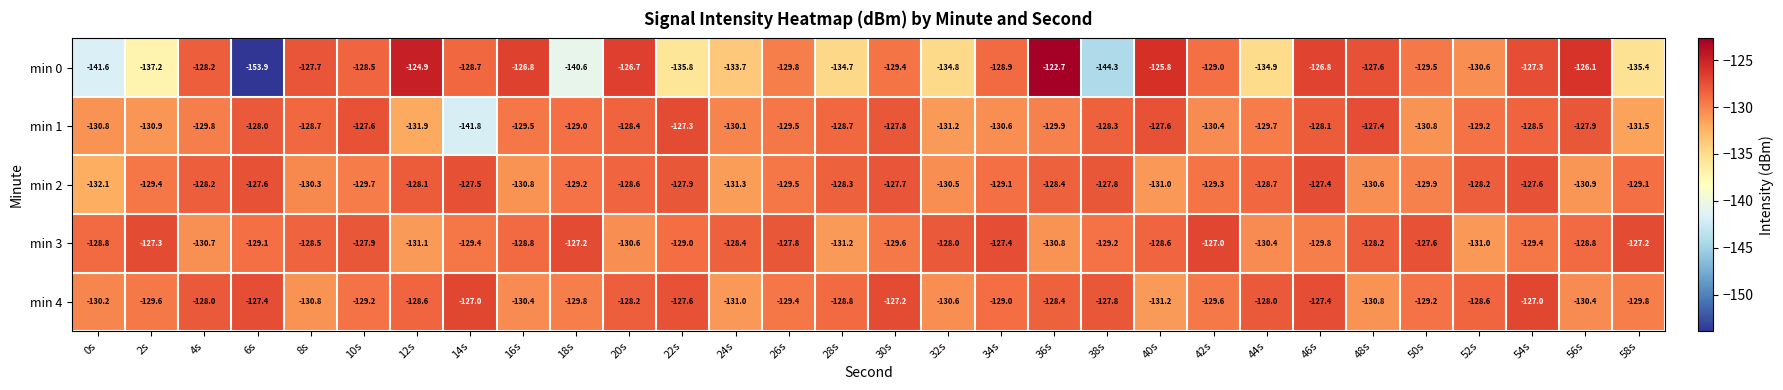

At which label is min 4 closest to -129?

34s